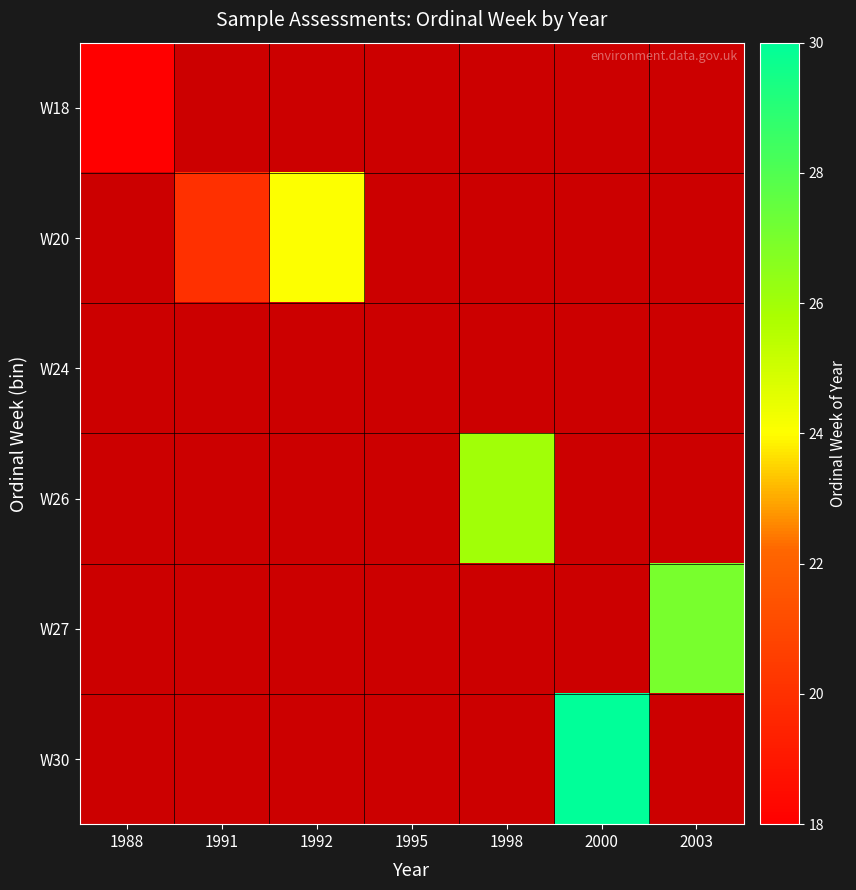

Is the value of W27 at 1988 greater than the value of W30 at 1991?

No